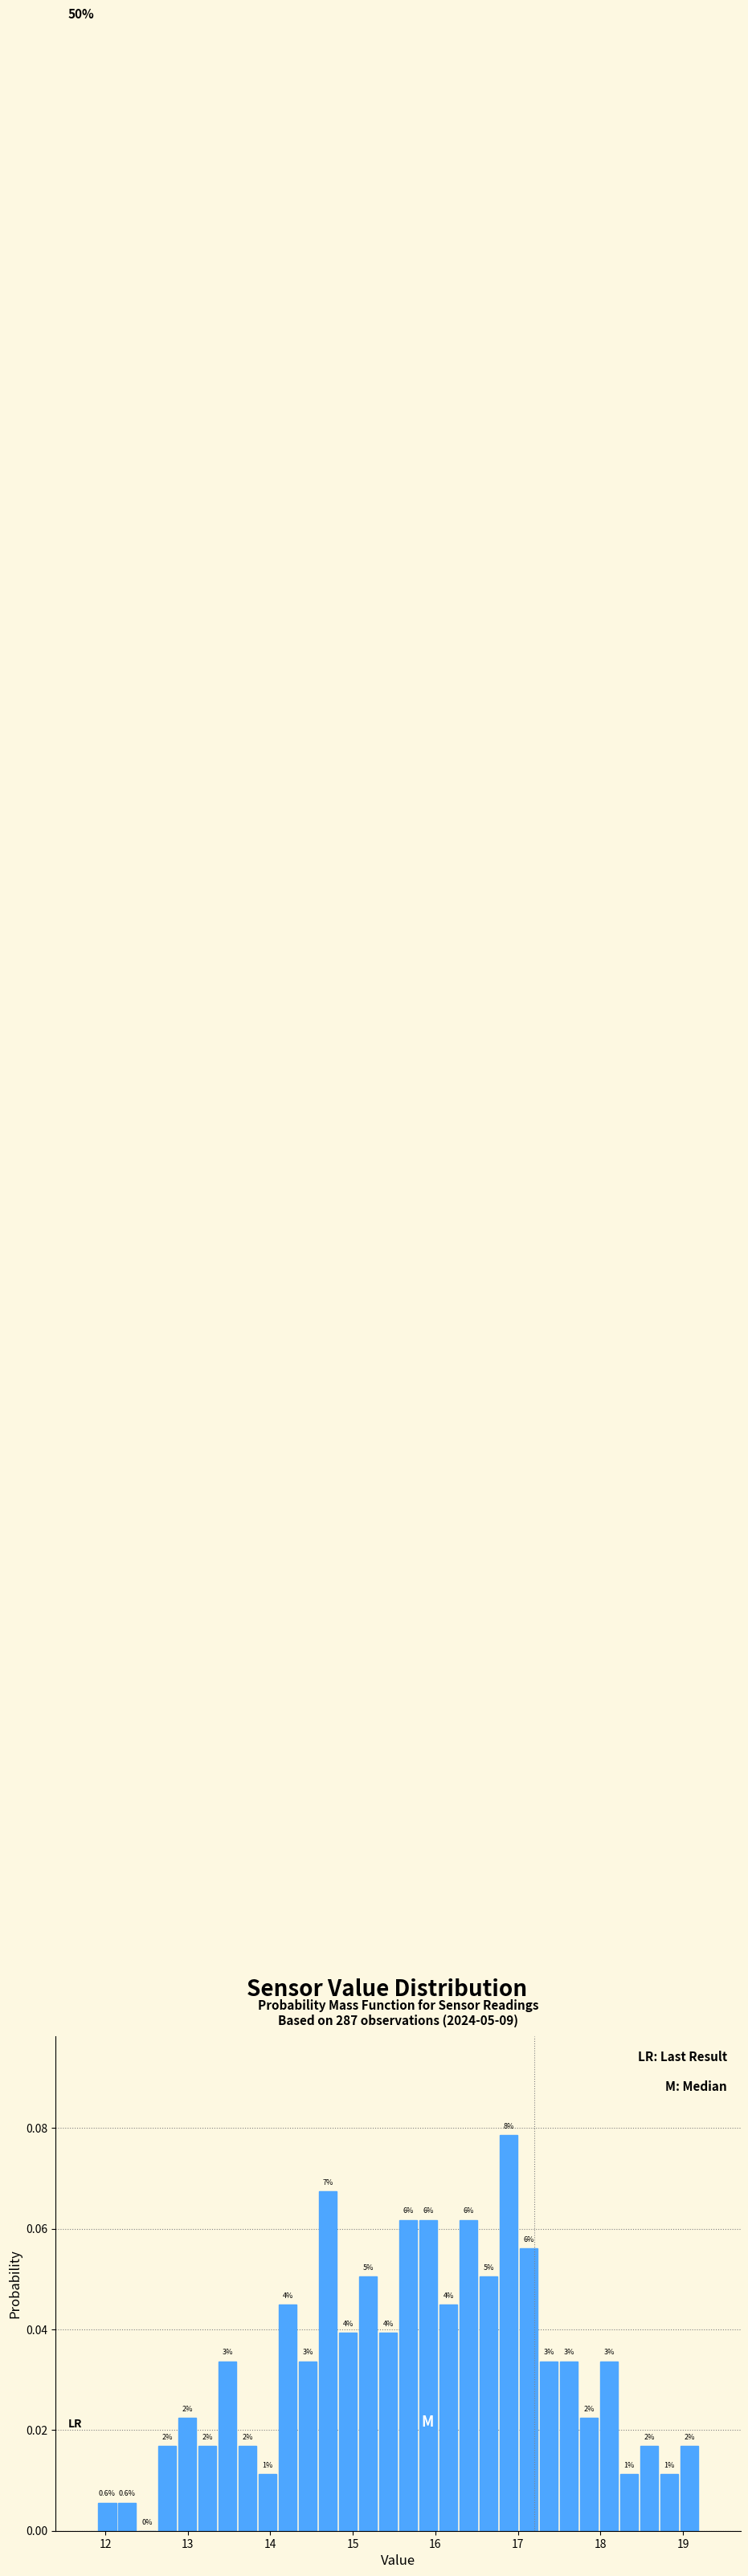

Around what value on the x-axis is the tallest bar? Give the approximate position of its centre, as read against the axis.

16.9